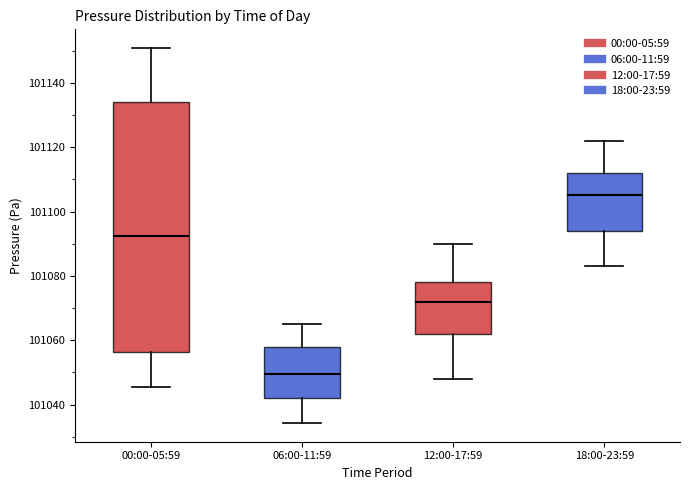

Which box is the tallest, from its lower edge to its upper edge?

00:00-05:59